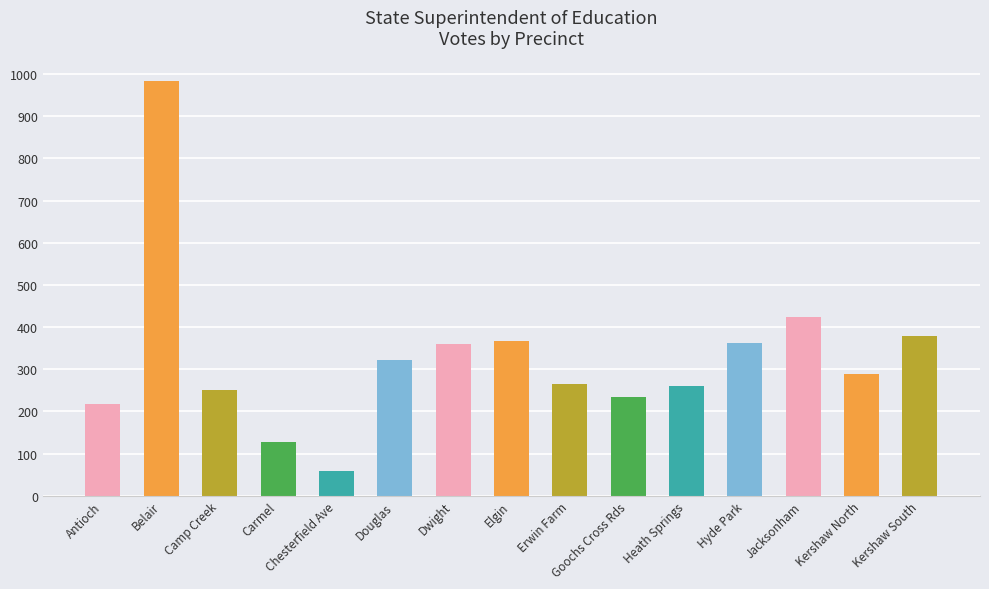

Are the bars grouped side by side (vs. stacked)?

No